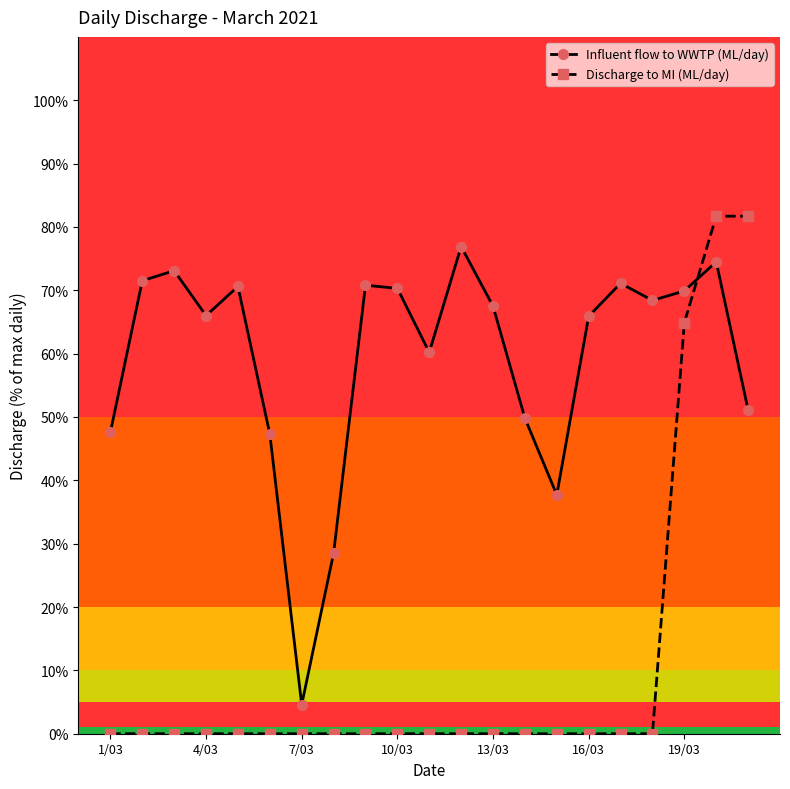

What is the average value of the Influent flow to WWTP (ML/day) series?

59.2